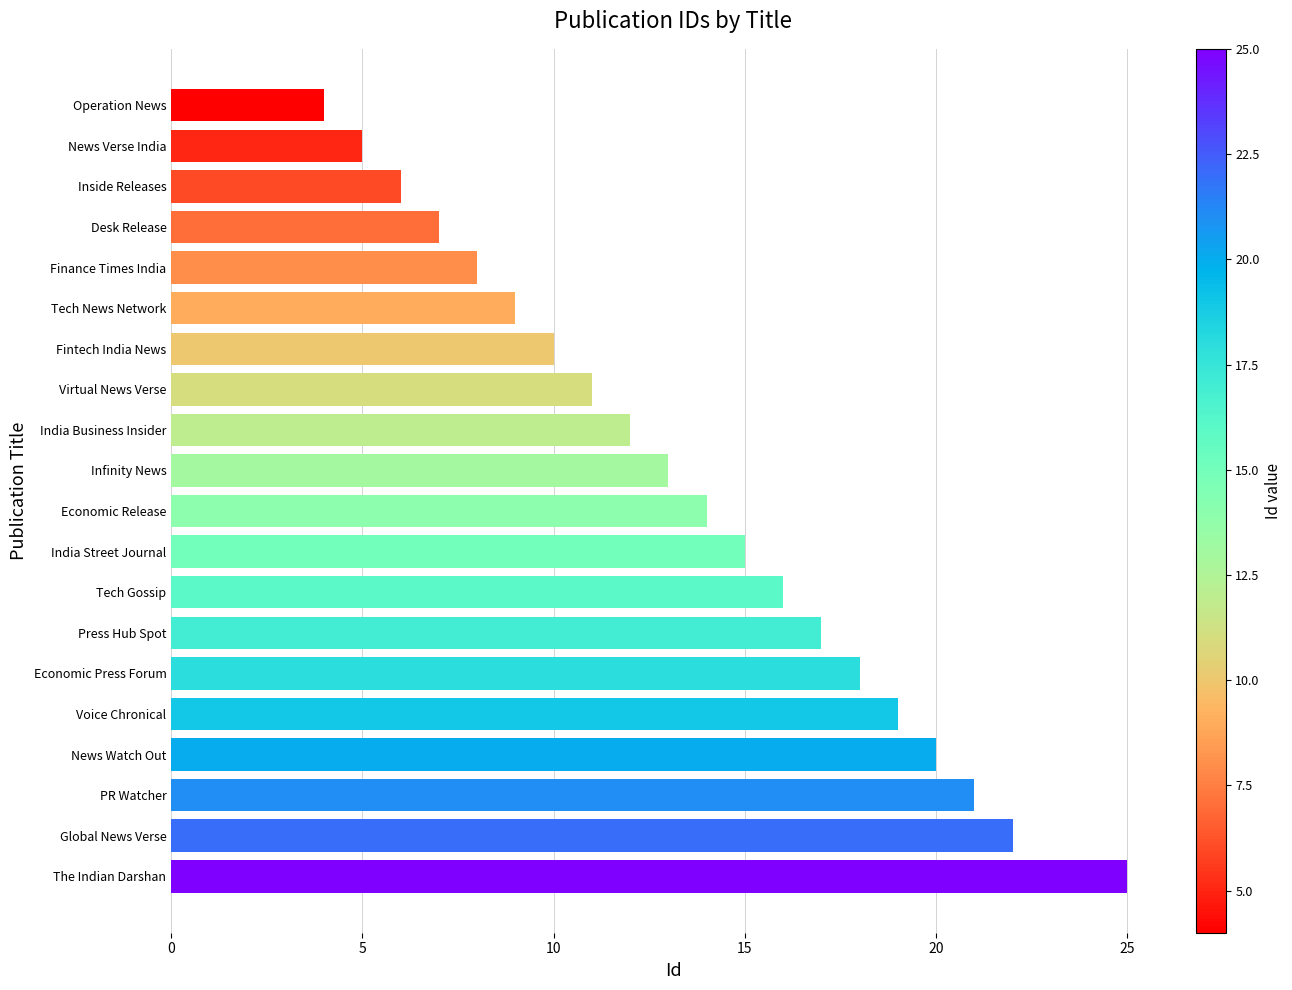

What is the label of the 4th bar from the bottom?

News Watch Out